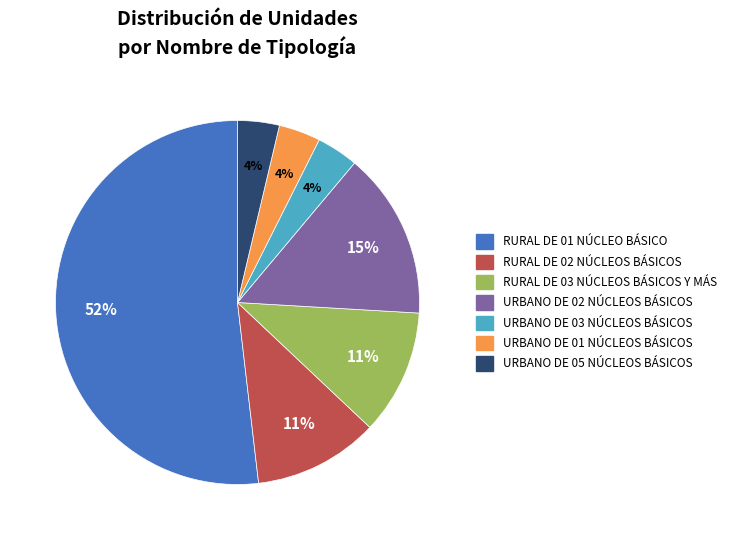

How many slices are in this pie chart?

7